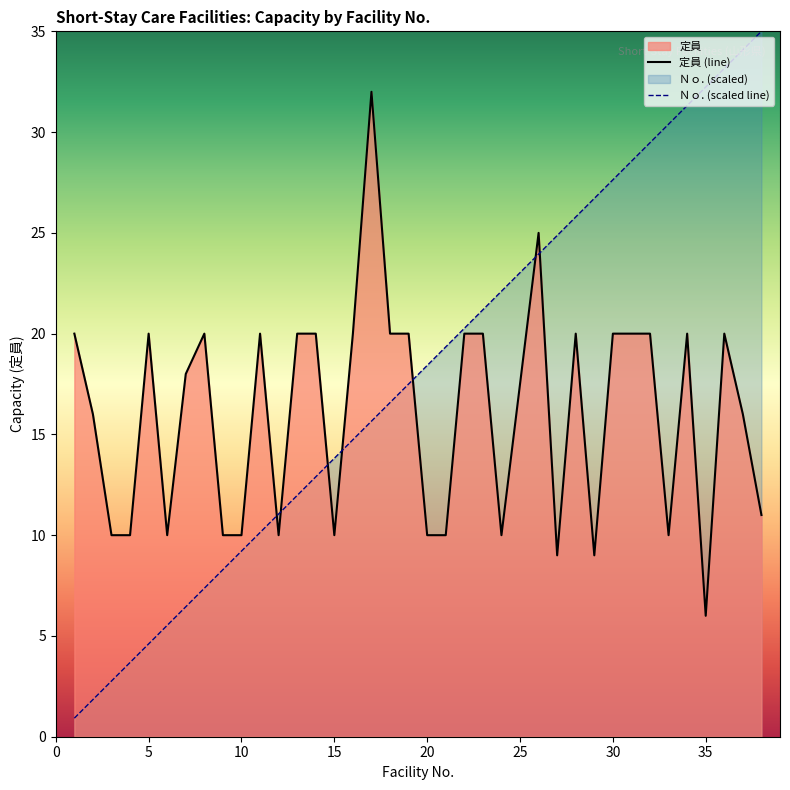

What is the total value across all series at 3?

12.8